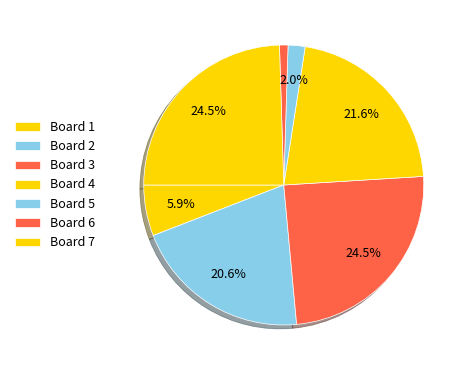

To the nearest percent, what is the difference between the Board 5 and Board 1 slice percentages?

4%